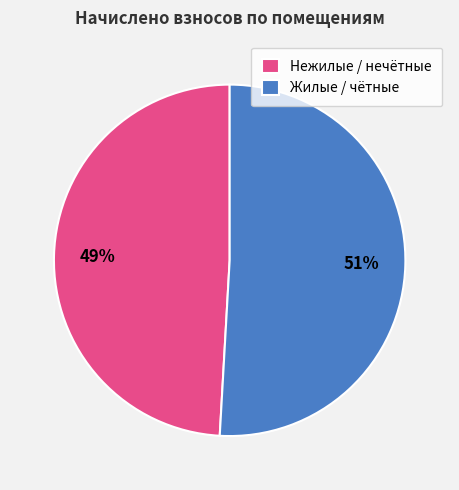

Is it true that Жилые / чётные is 41% of the pie?

False